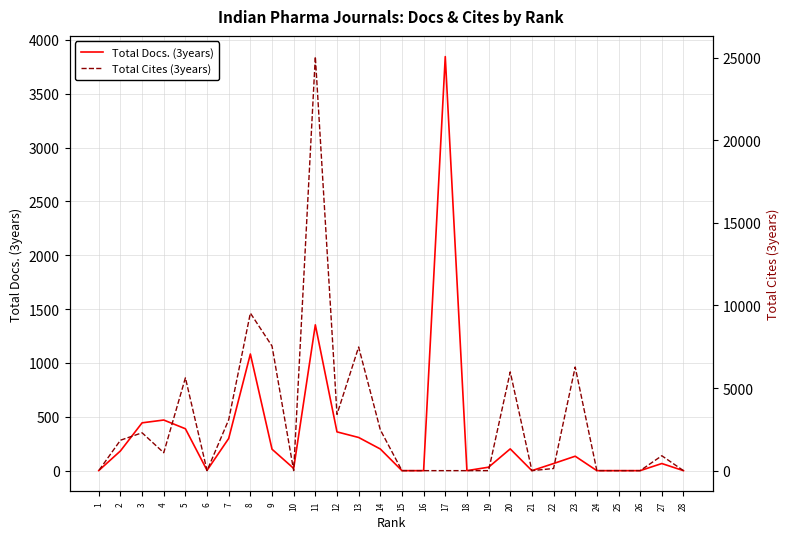

Between 24 and 17, which series saw the biggest shift?

Total Docs. (3years)